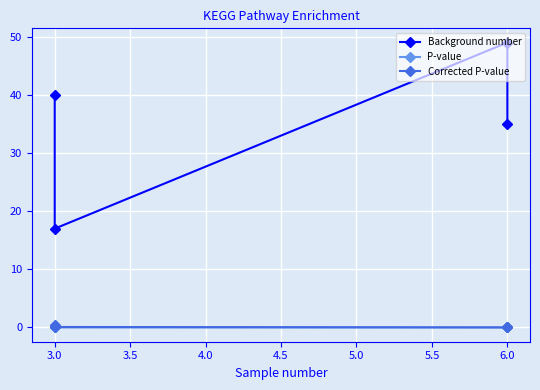

At how many categories does at least one series exceed 32?

3